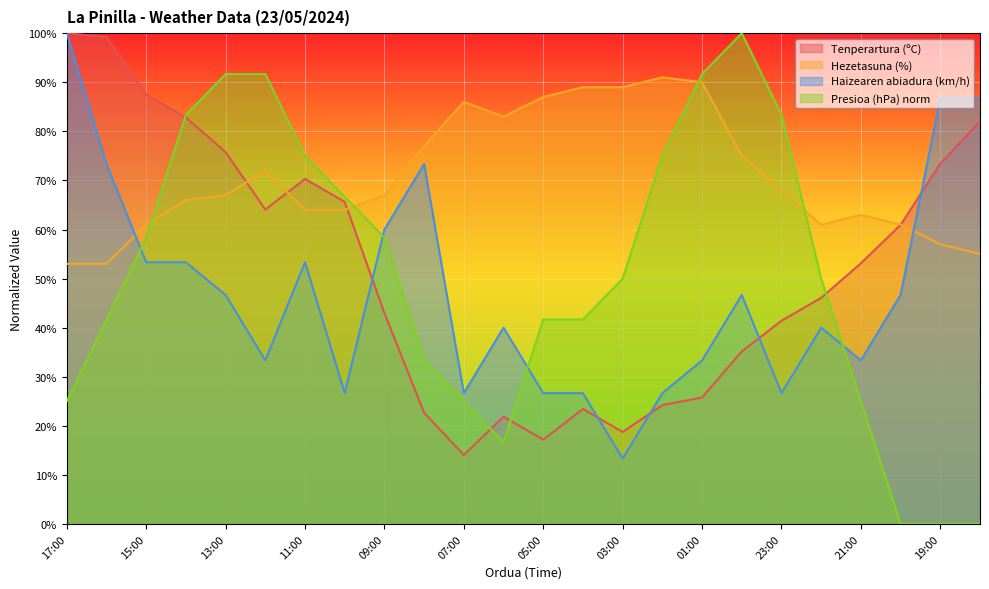

What is the highest value of the Haizearen abiadura (km/h) series?

100.0